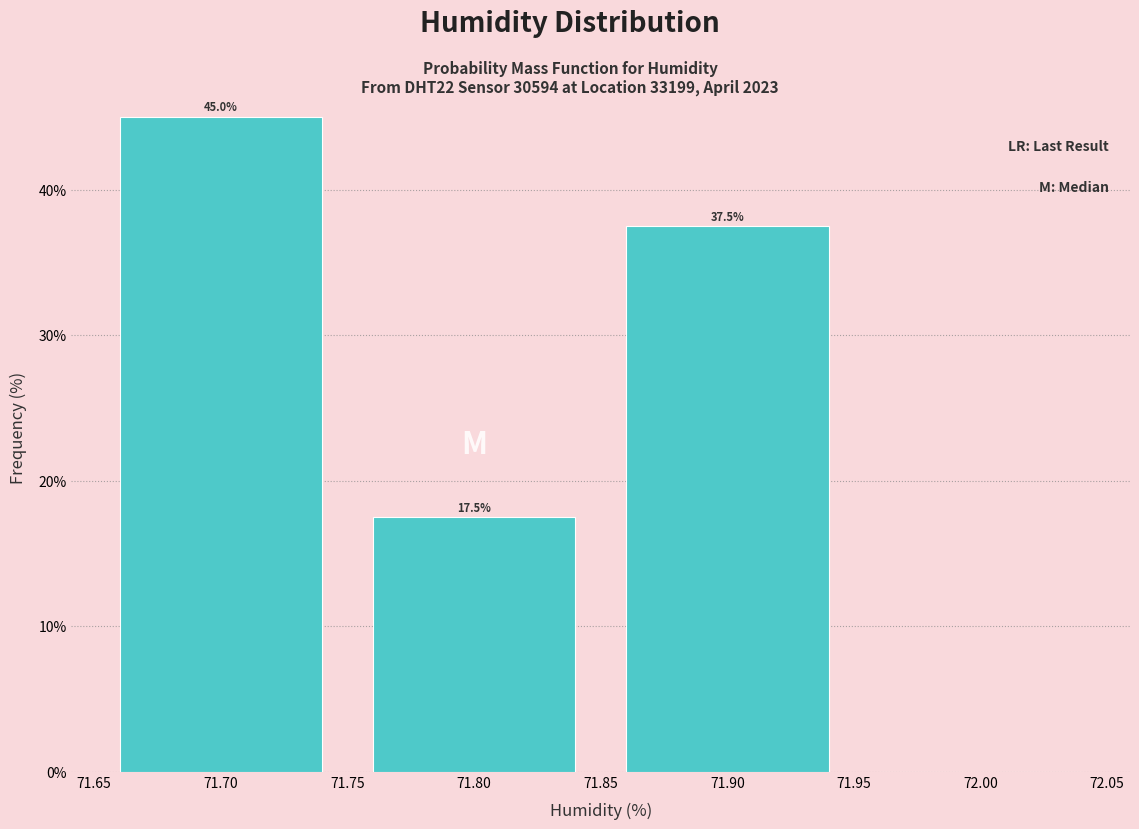

Over which range of the x-axis is the bar tallest?

71.65 to 71.75